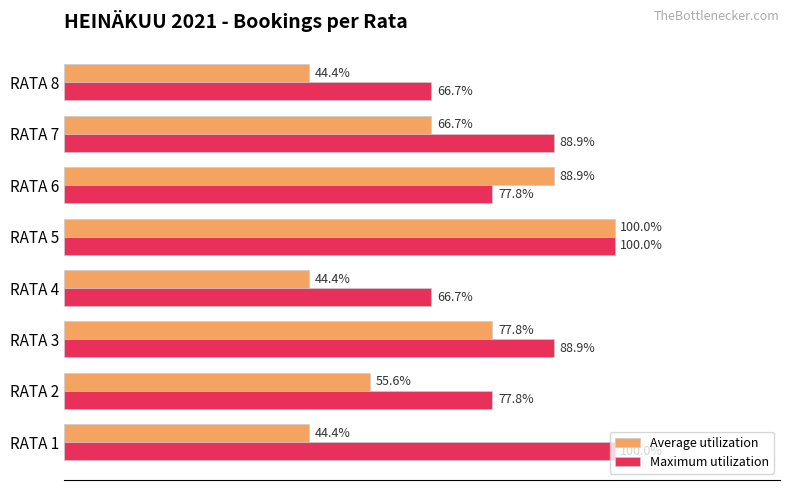

Which series has the largest total across all categories?

Maximum utilization